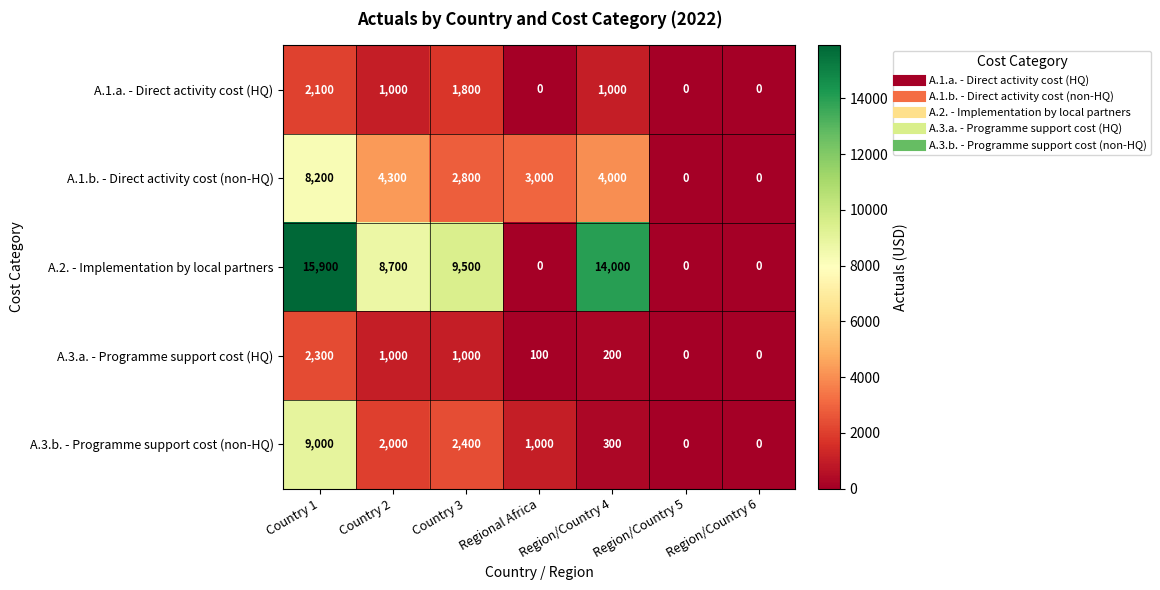

Rank the series by their maximum value, from highest to lowest.

A.2. - Implementation by local partners, A.3.b. - Programme support cost (non-HQ), A.1.b. - Direct activity cost (non-HQ), A.3.a. - Programme support cost (HQ), A.1.a. - Direct activity cost (HQ)